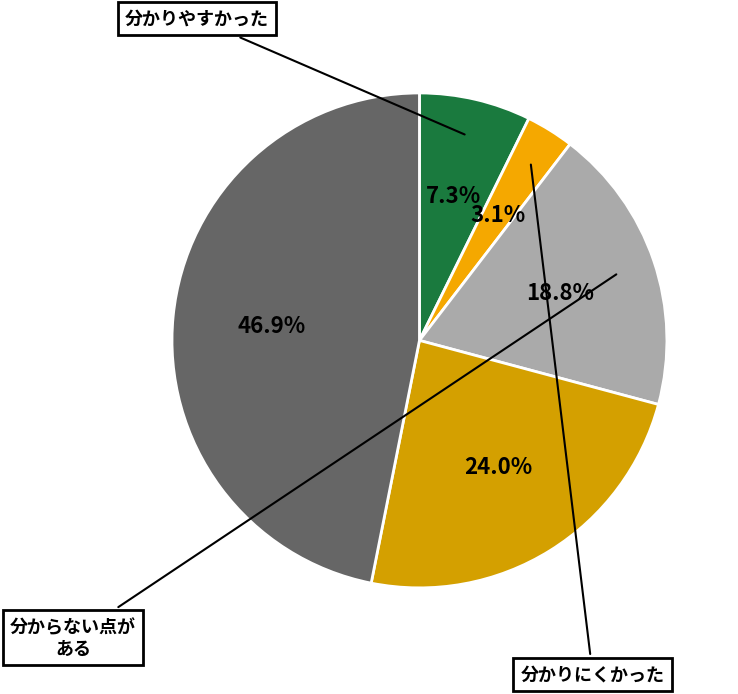

Count the number of slices in the pie.

5